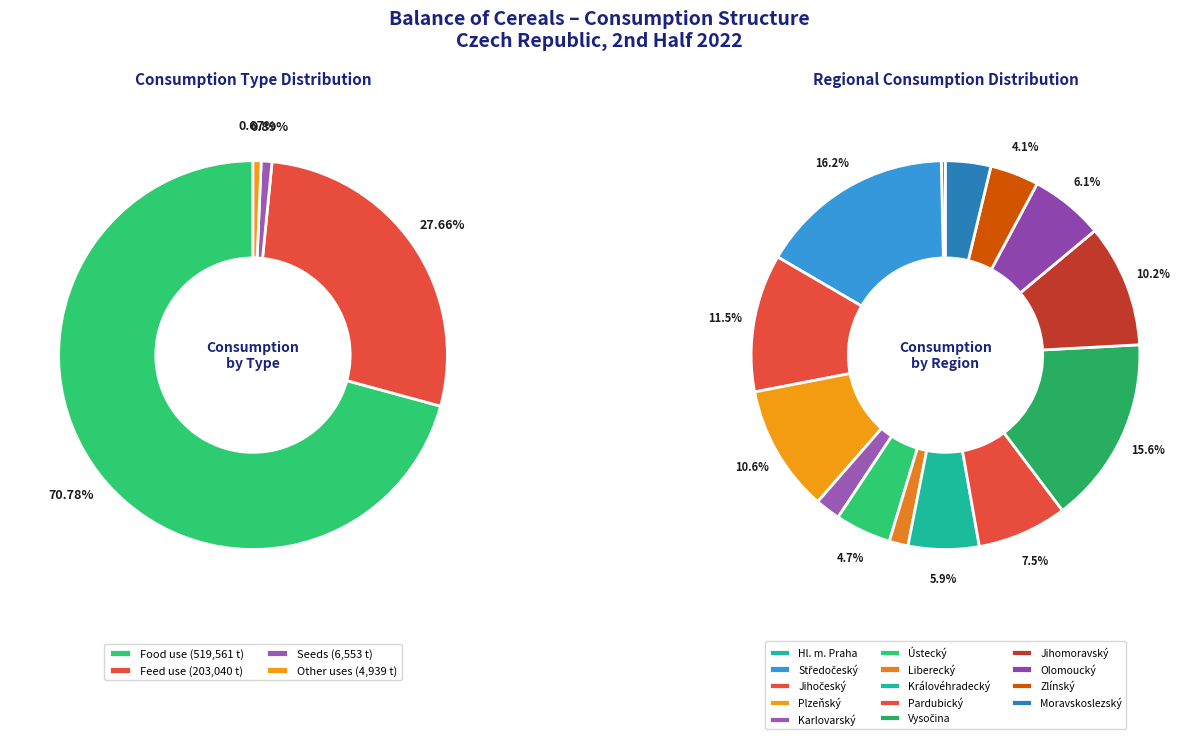

Is it true that Ústecký is 20% of the pie?

False